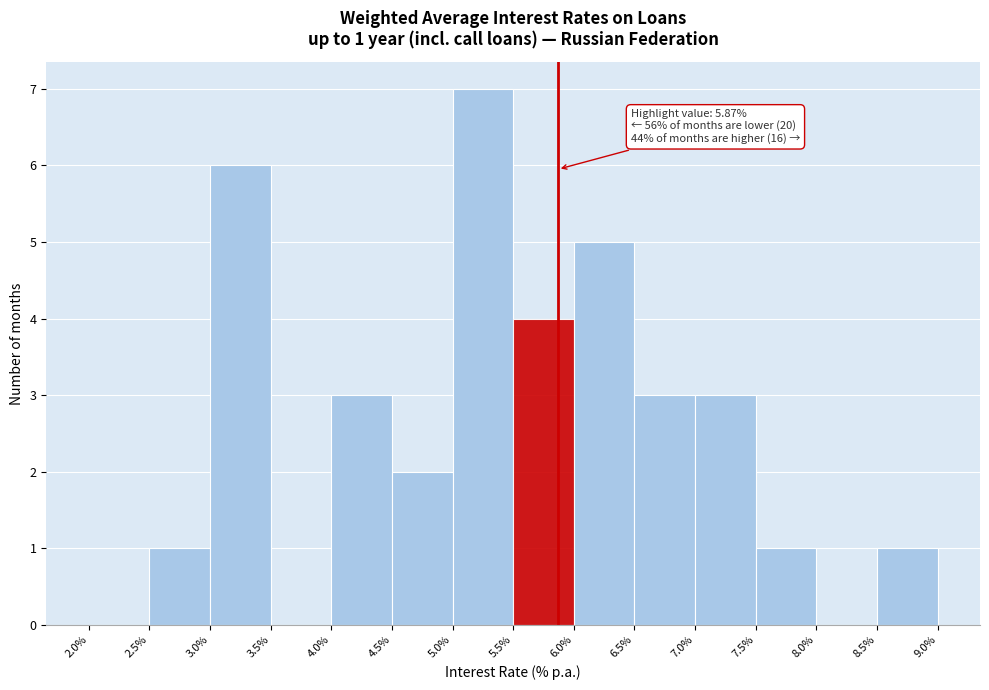

Over which range of the x-axis is the bar tallest?

5.0% to 5.5%